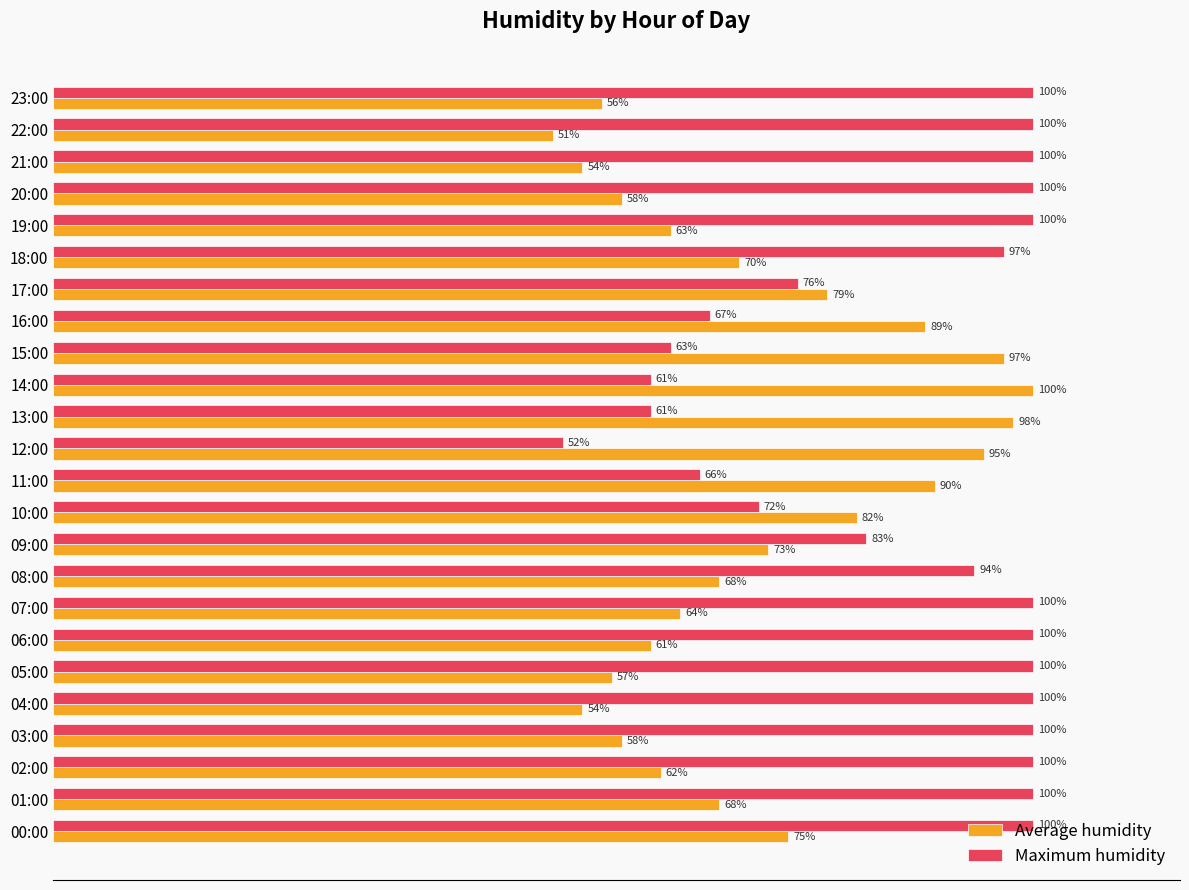

Which series has the widest spread of values?

Average humidity